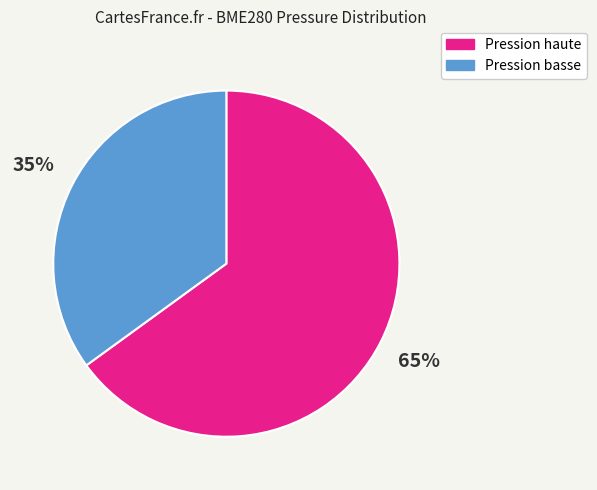

True or false: Pression haute accounts for 72% of the total.

False